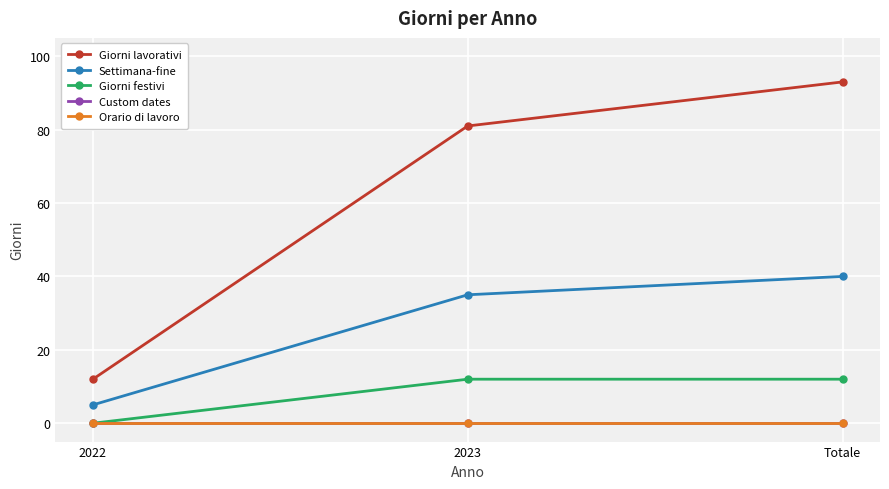

How many data points does each series have?

3